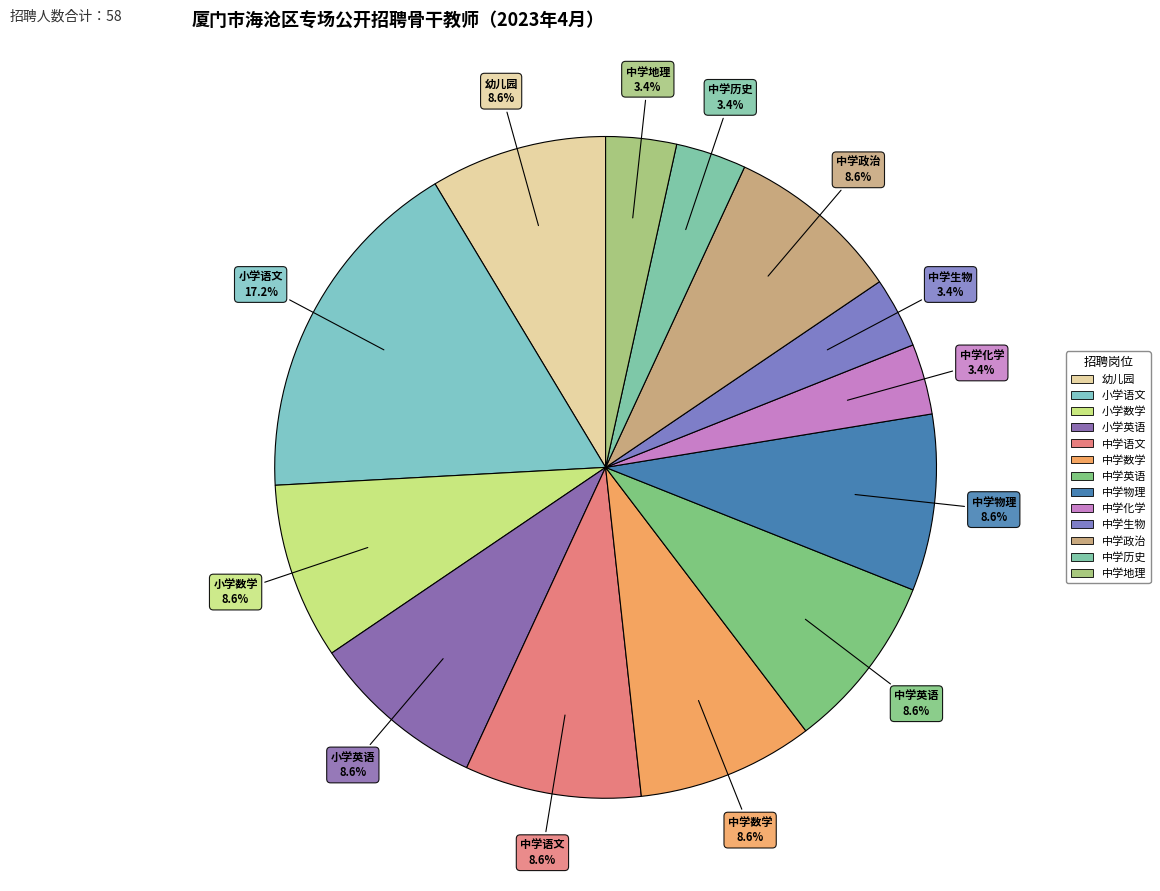

How much of the chart is everything except 中学地理?

96.6%